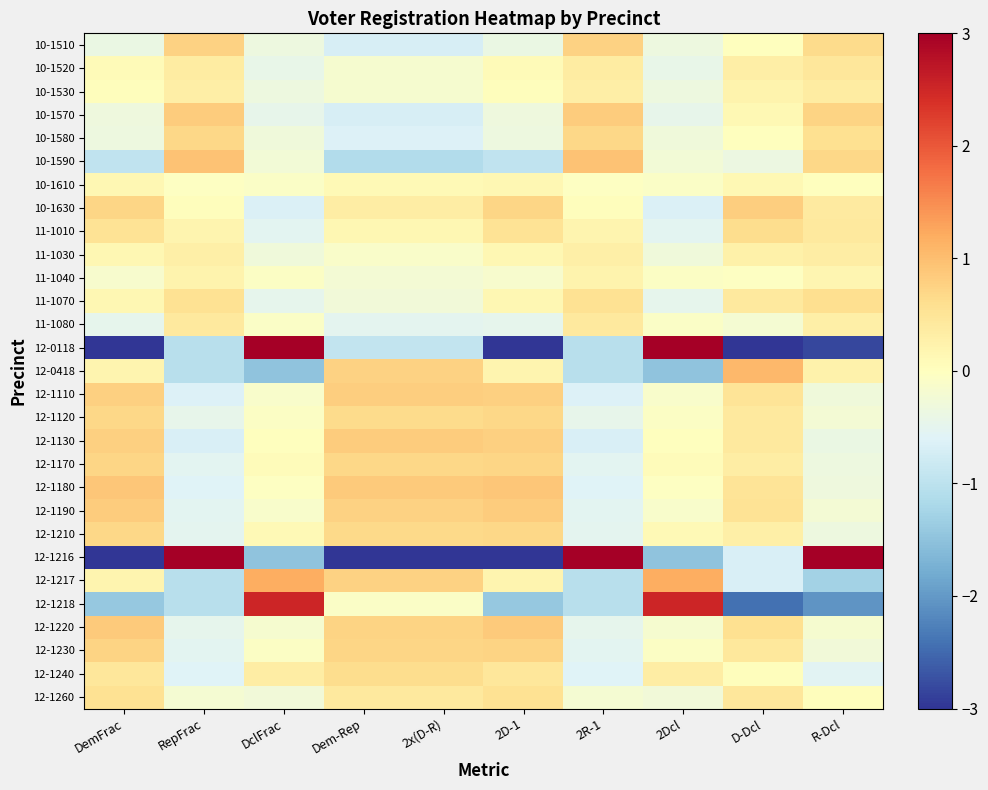

At which category is the sum across all series the highest?

Dem-Rep